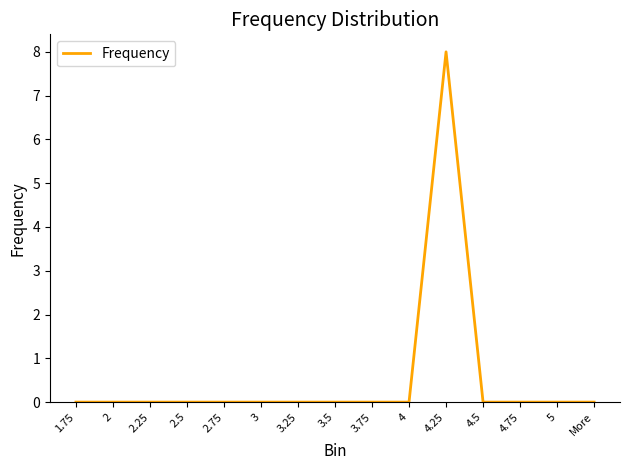

Between 4.25 and 3.5, which is larger?

4.25